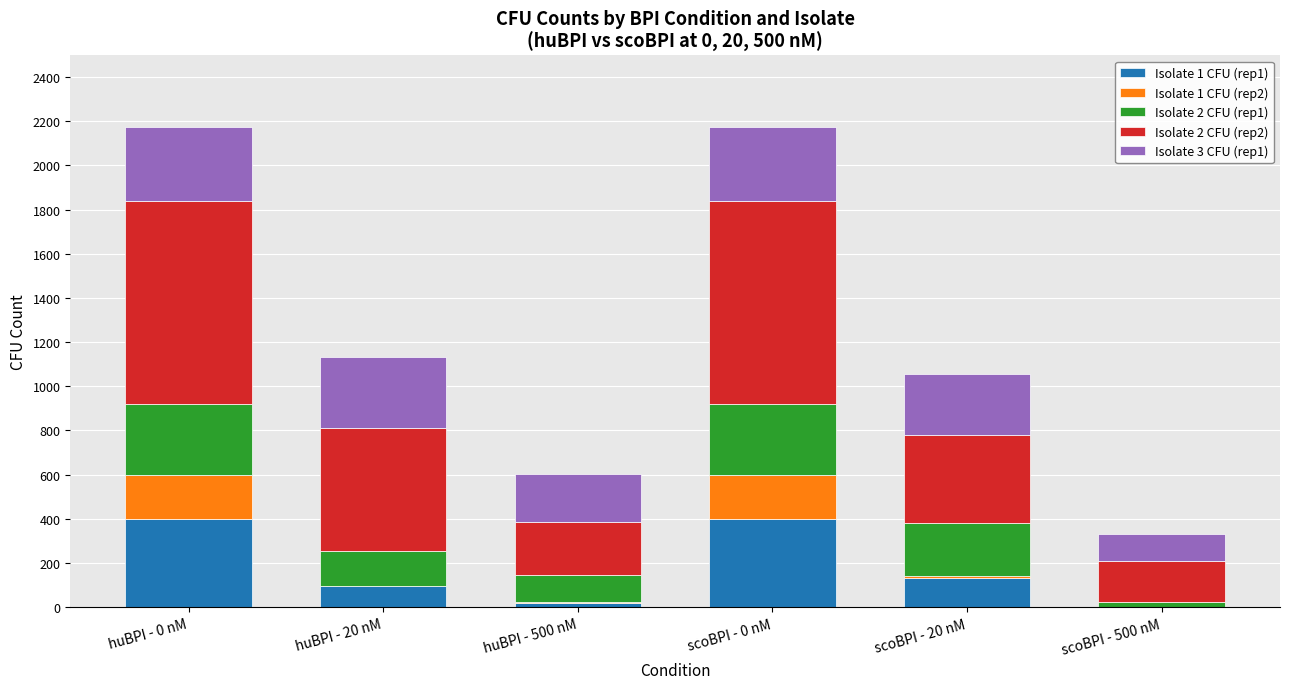

Is it true that Isolate 1 CFU (rep1) equals 1 at scoBPI - 500 nM?

True